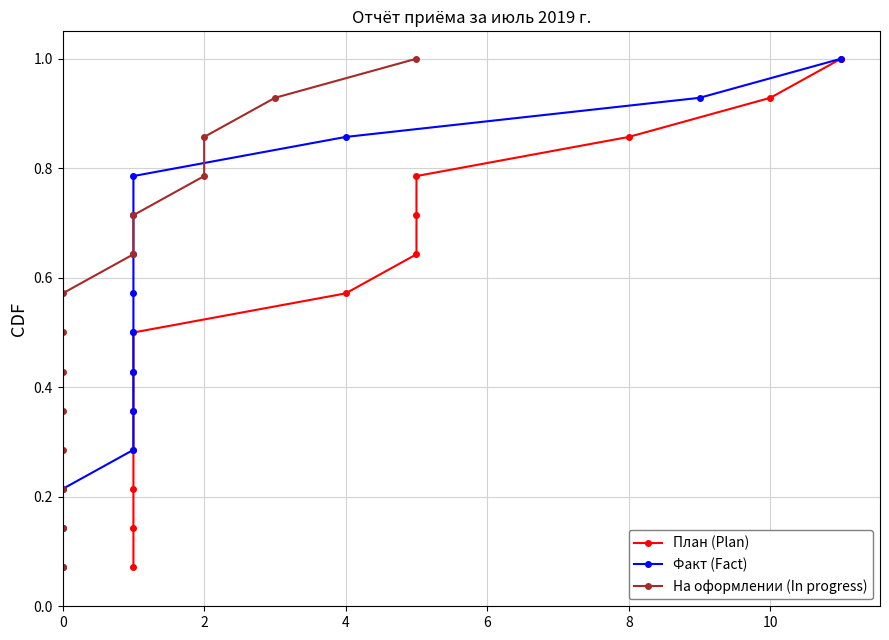

Which series changed the most between 12 and 11?

План (Plan)